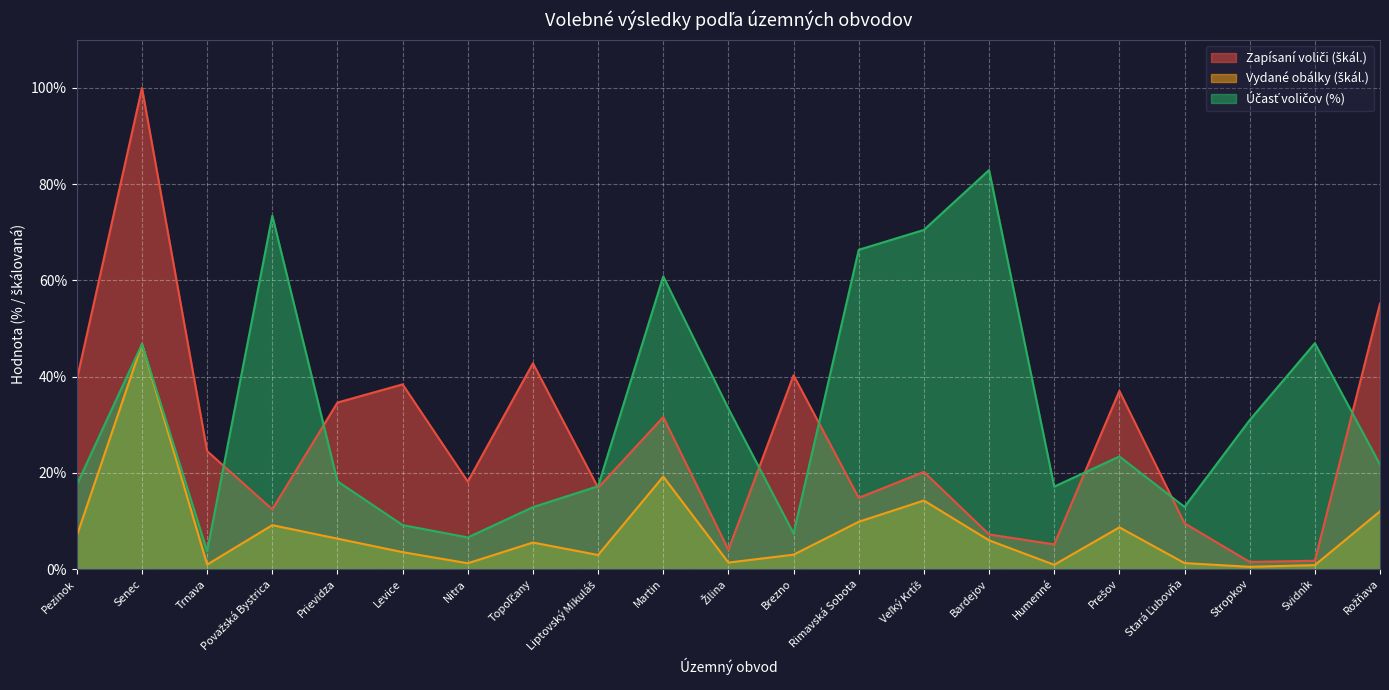

Is the value of Vydané obálky at Nitra greater than the value of Účasť (%) at Prešov?

No